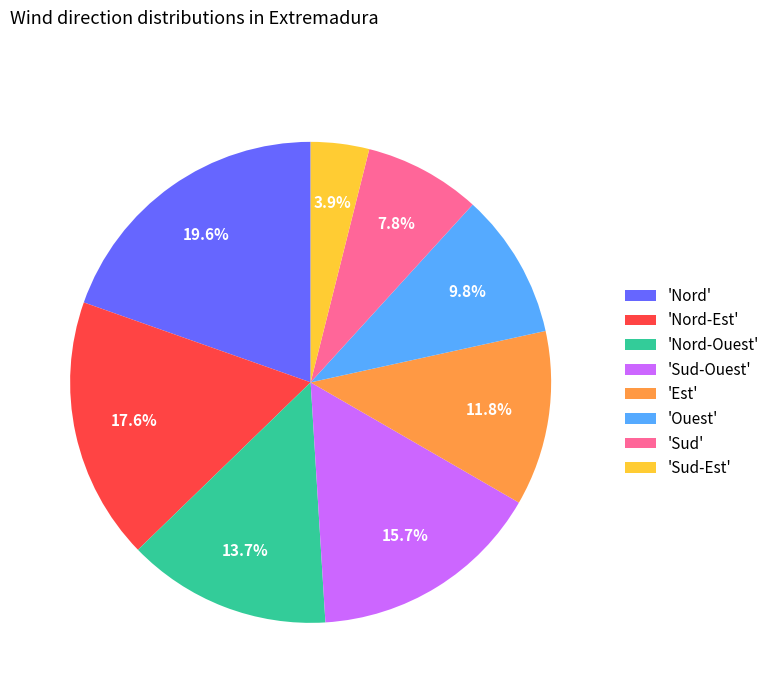

Does 'Sud' account for over 50% of the chart?

No